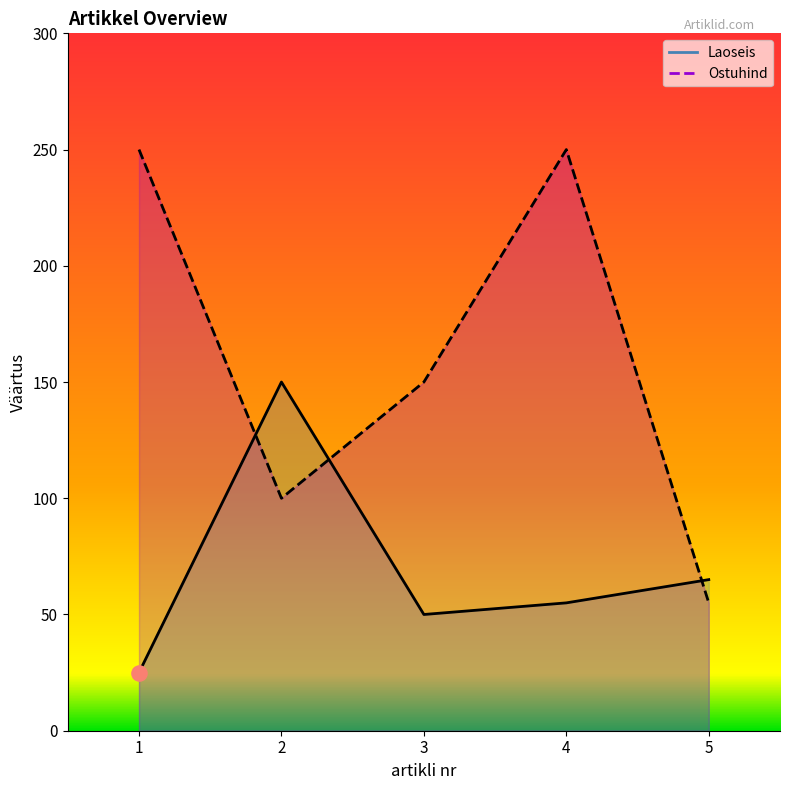

Which series has the largest total across all categories?

Ostuhind